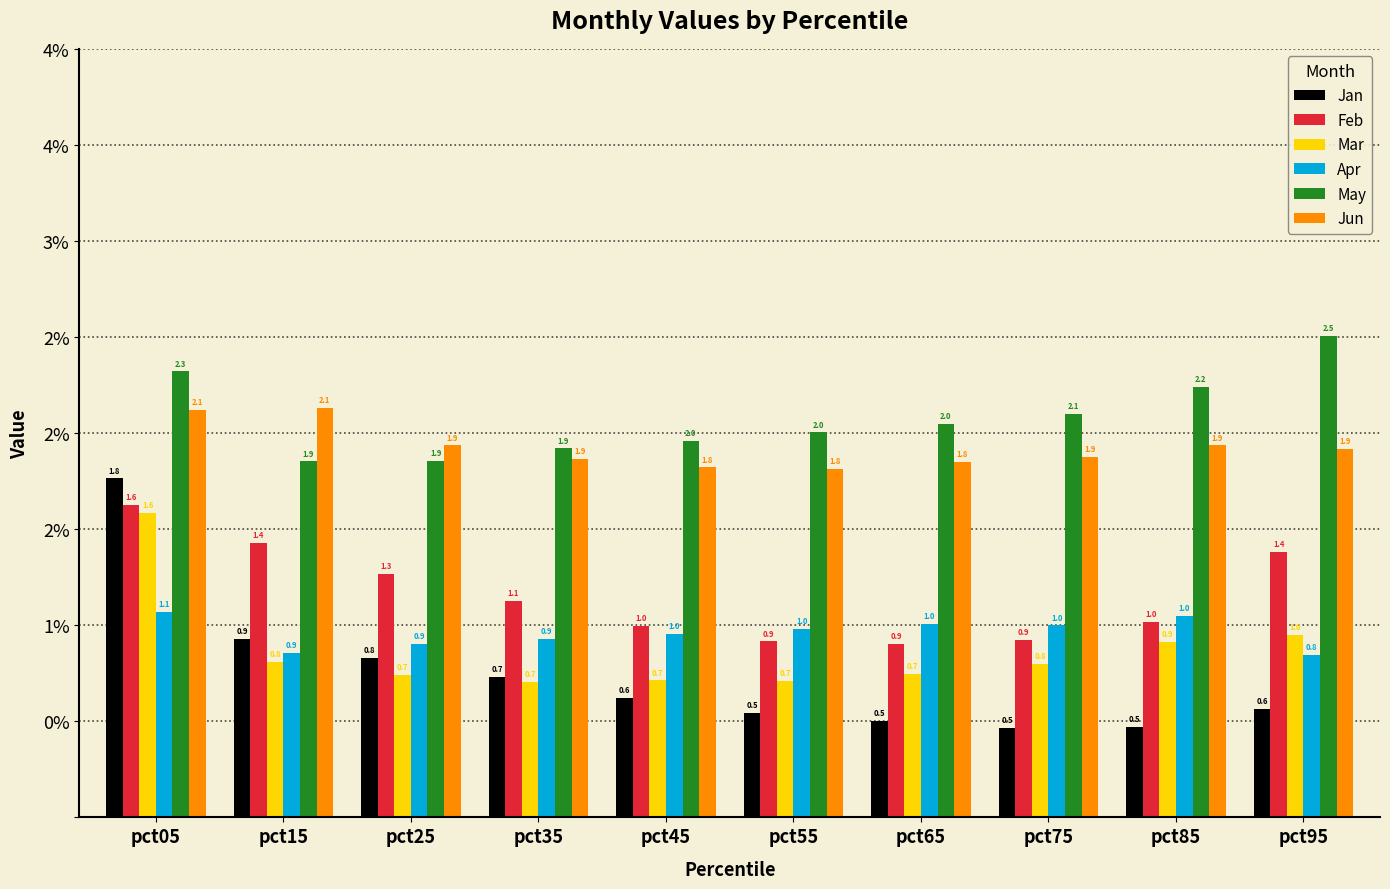

What is the difference between the second highest and second lowest values in the Apr series?

0.2